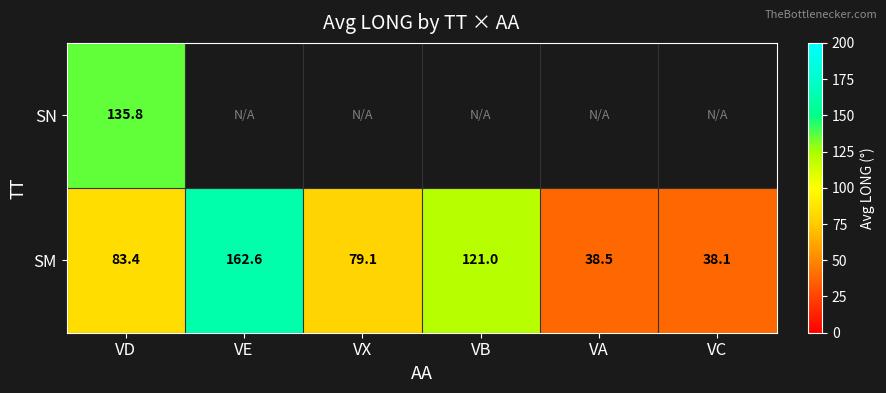

The value of SM at VD is 22.6. True or false?

False